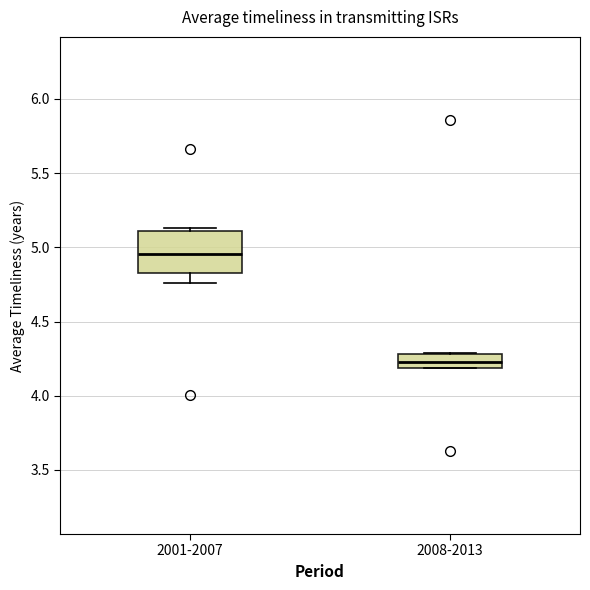

Reading left to right, transcribe this box plot: for each box, give where its median line is, the range the box spans, and where its two whiskers end, as read against the y-axis. The values are not printed on the chart, so give them approximately, as read against the axis.

2001-2007: median 4.95, box 4.85 to 5.10, whiskers 4.75 to 5.15
2008-2013: median 4.25, box 4.20 to 4.30, whiskers 4.20 to 4.30